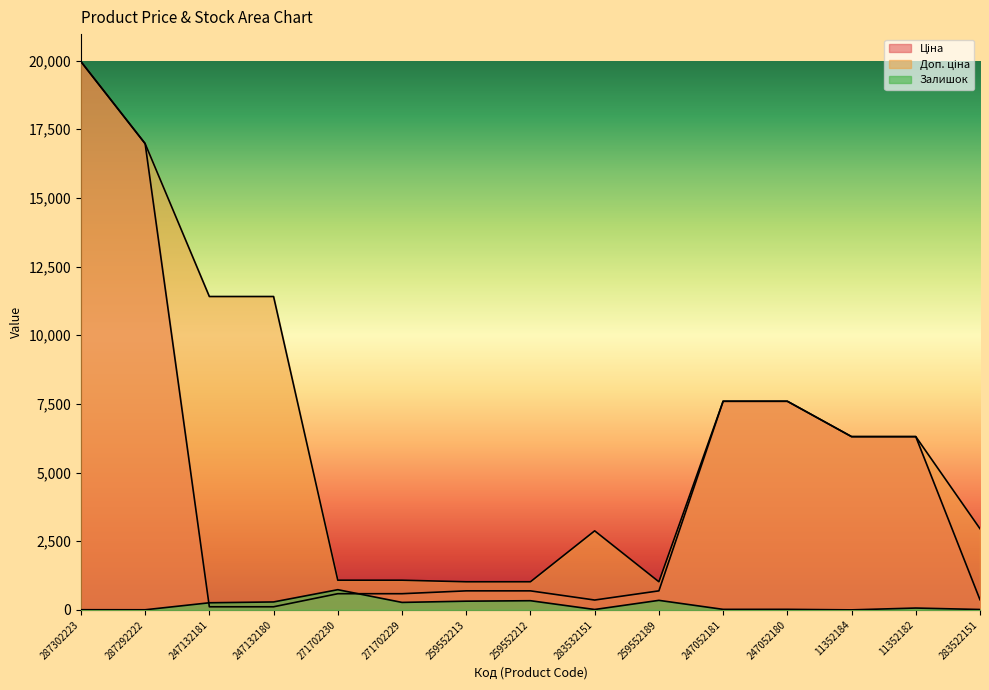

In Залишок, how many points are higher than both neighbors (excluding endpoints)?

5